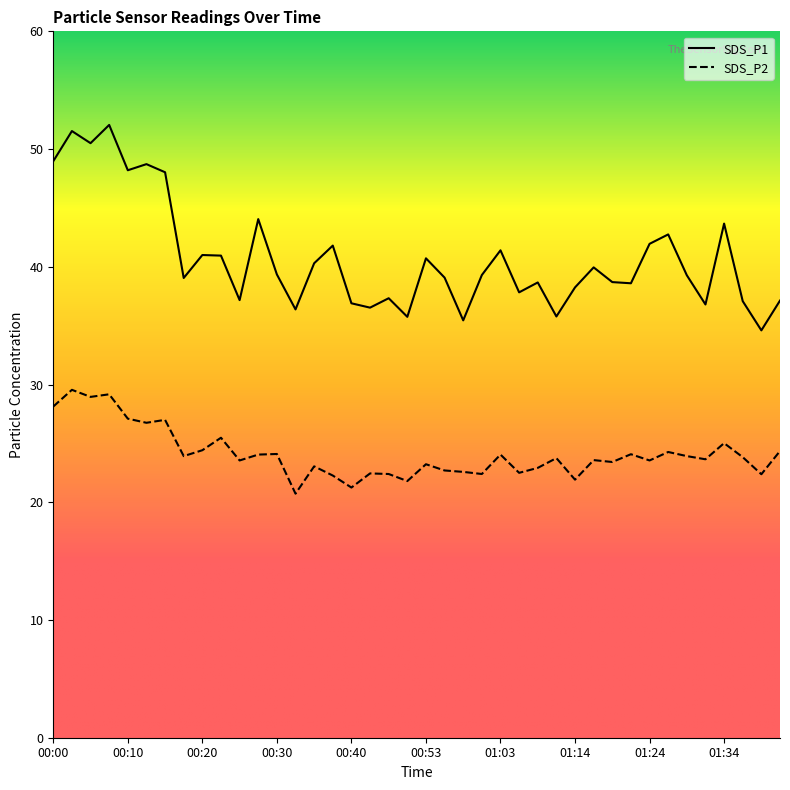

What are all the series names shown in the legend?

SDS_P1, SDS_P2